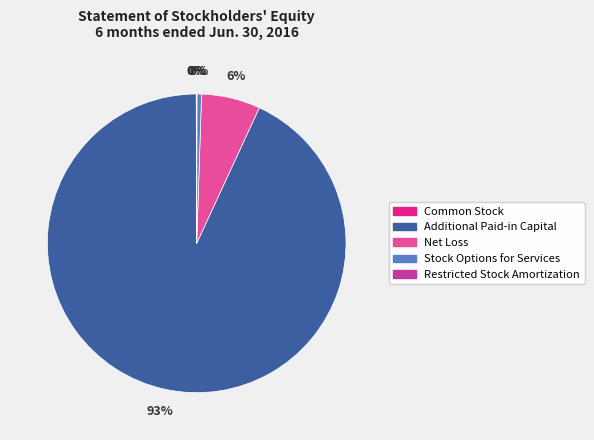

To the nearest percent, what is the average slice percentage?

20%